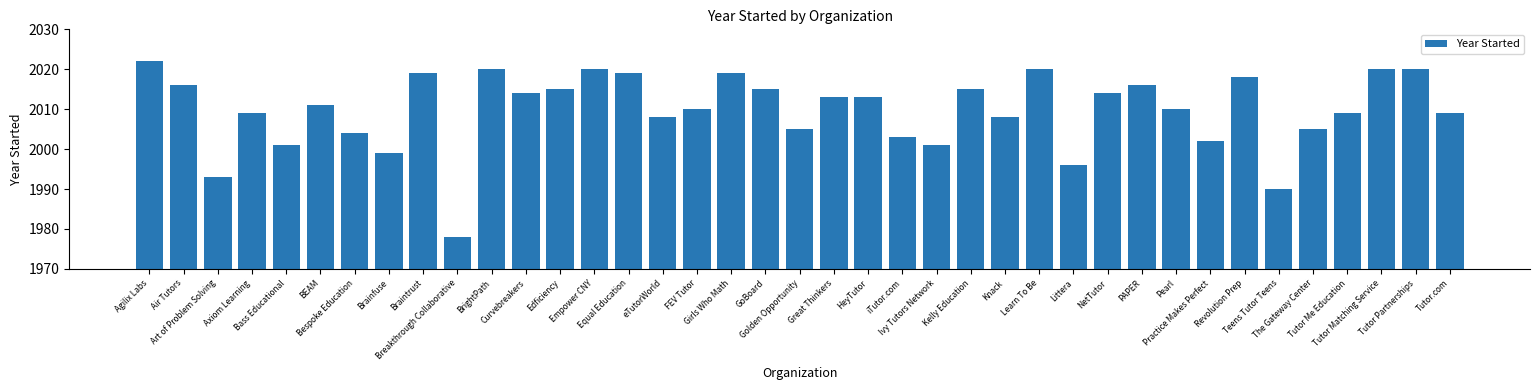

Approximately how many times larger is the value at NetTutor compared to BrightPath?

1.0